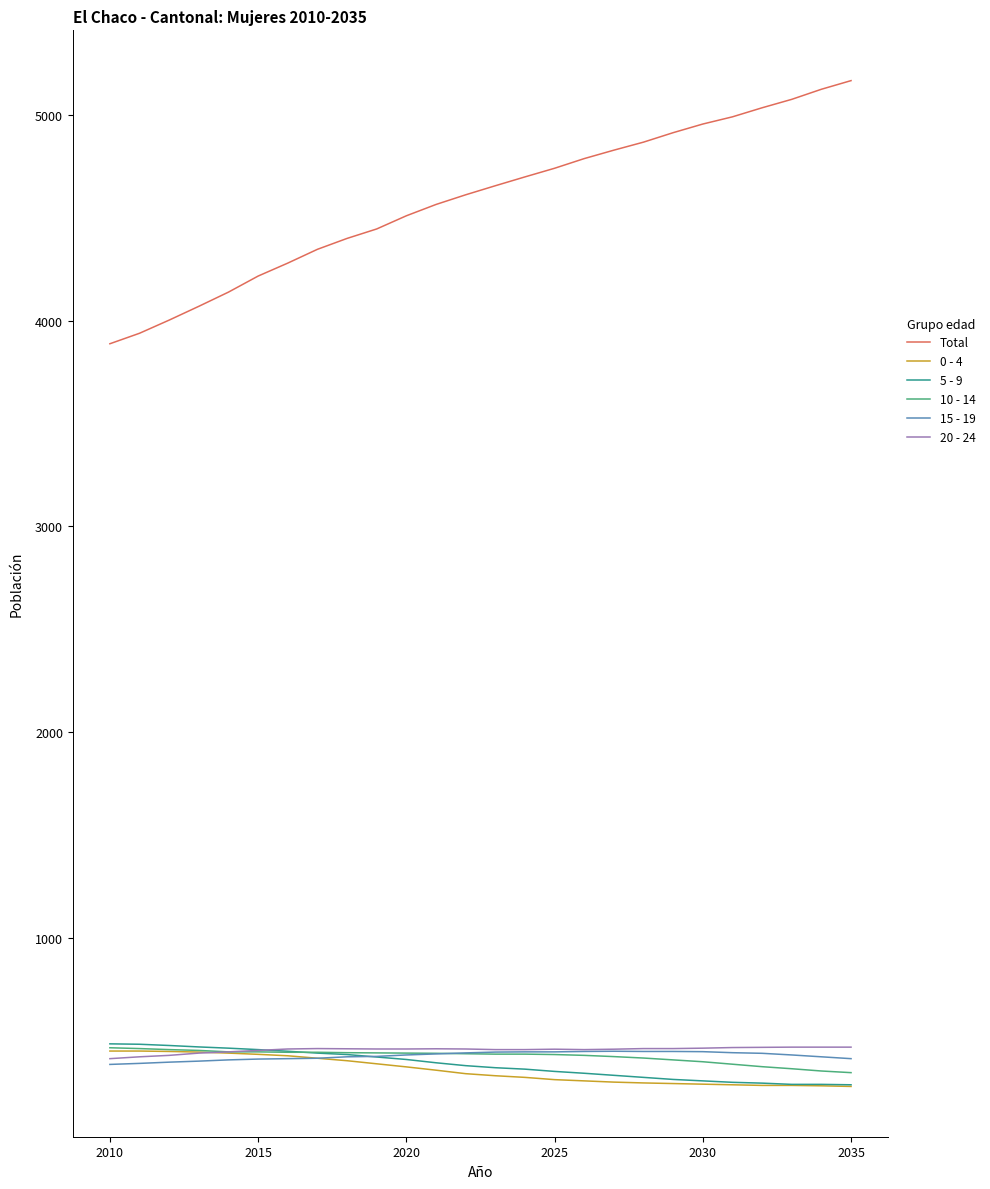

Which series has the largest range (max minus min)?

Total